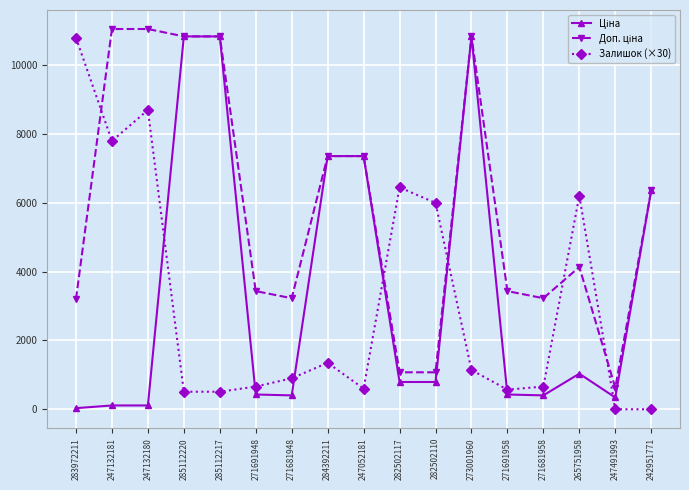

The value of Залишок (×30) at 265751958 is 10516.6. True or false?

False